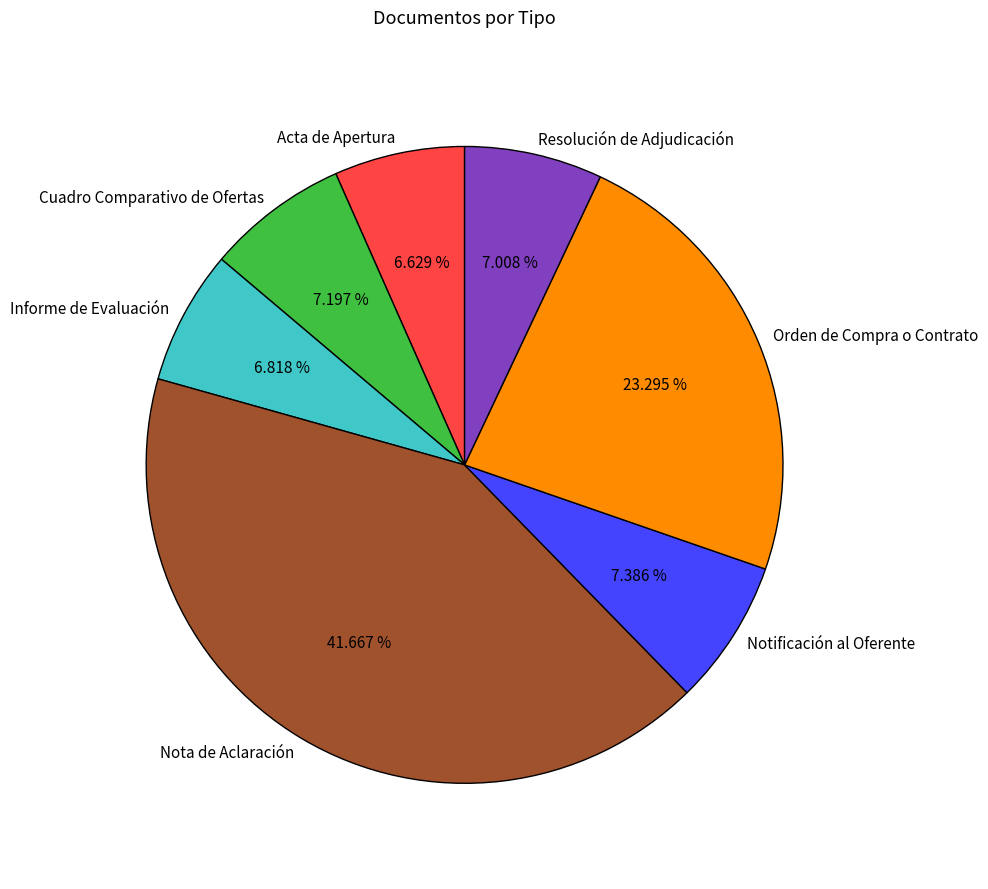

What percentage is NOT represented by Orden de Compra o Contrato?

76.7%